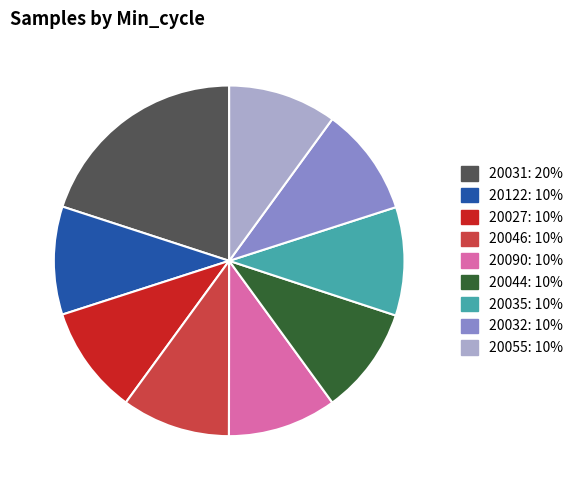

Is there any slice that represents more than half of the pie?

No